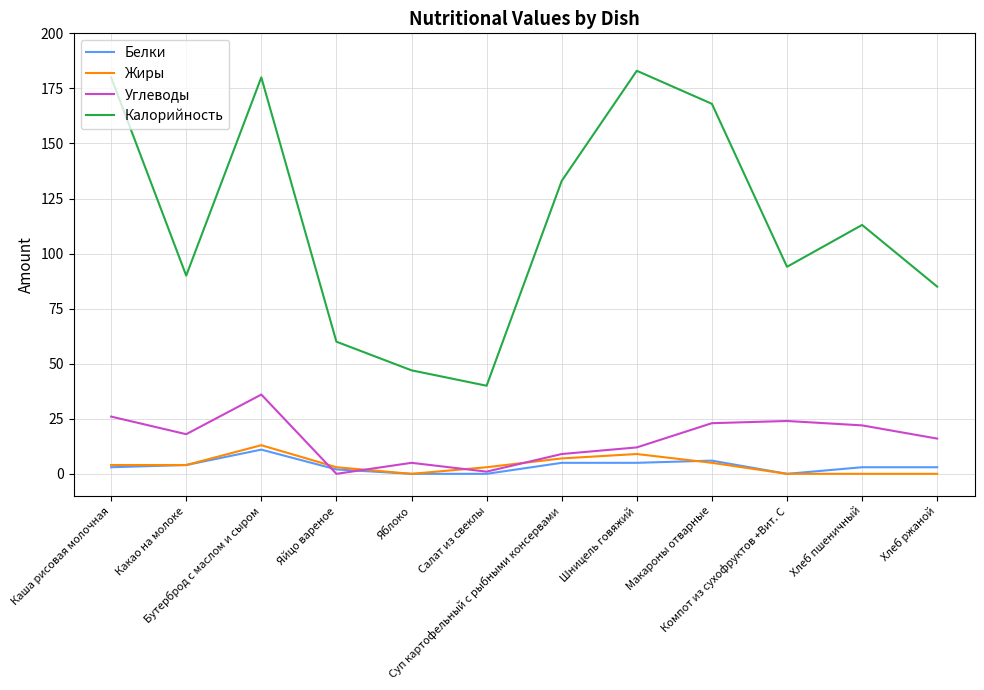

What is the difference between the highest and lowest values at Бутерброд с маслом и сыром?

169